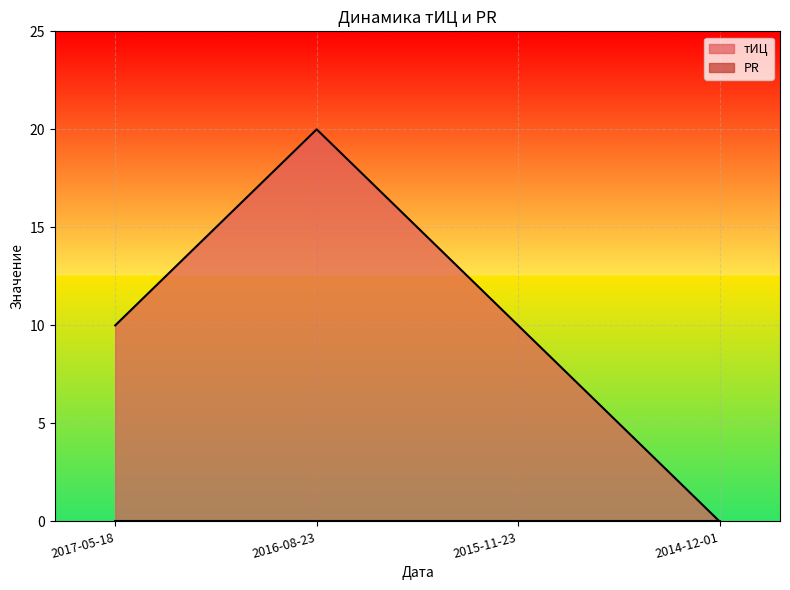

True or false: the data shows 10 at 2017-05-18.

True